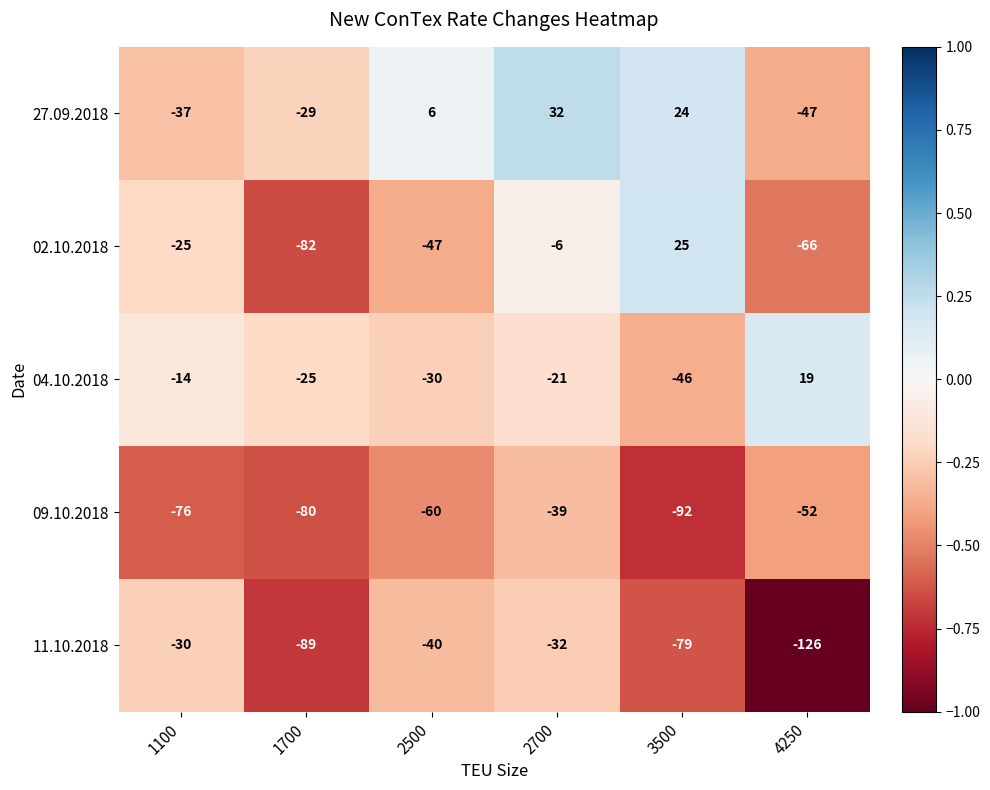

What is the difference between the highest and lowest values at 1100?

62